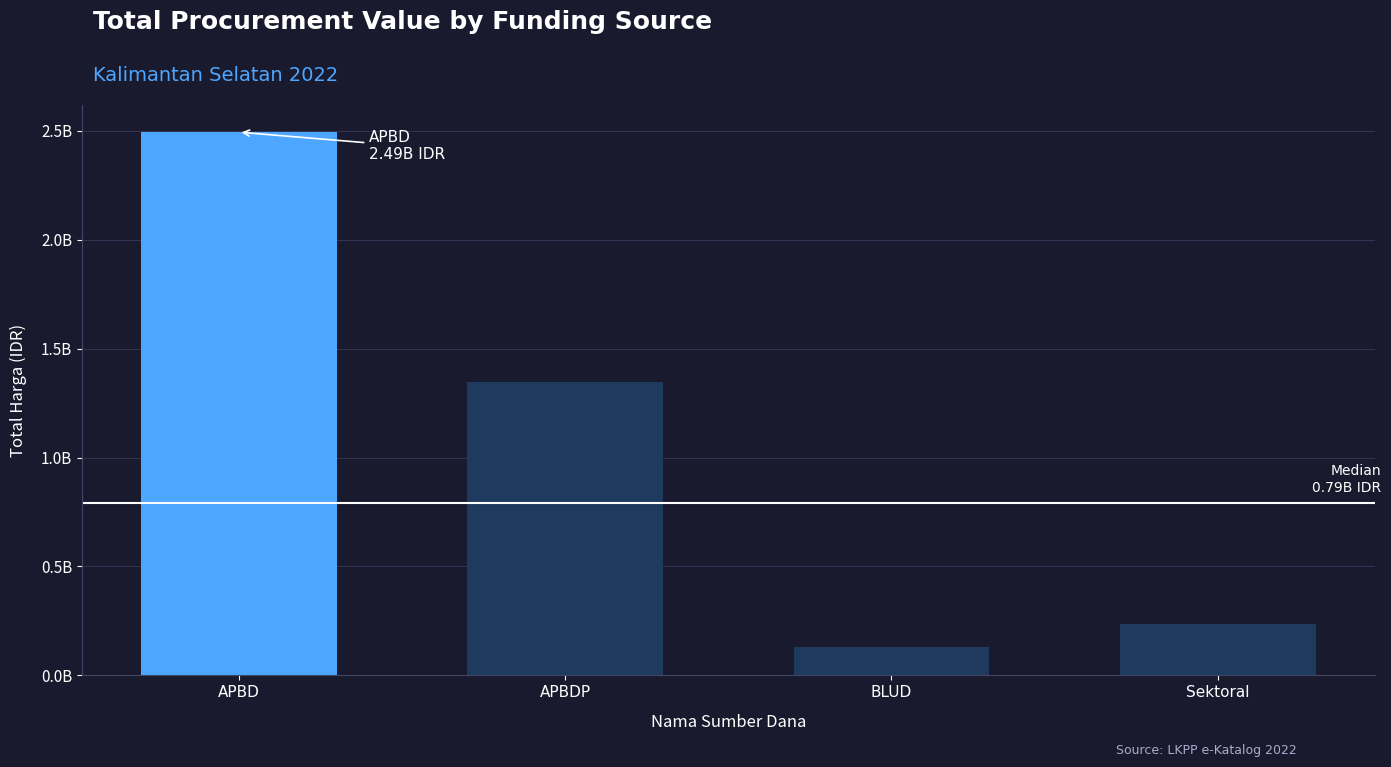

Is it true that the value at APBDP is 1345470000?

True